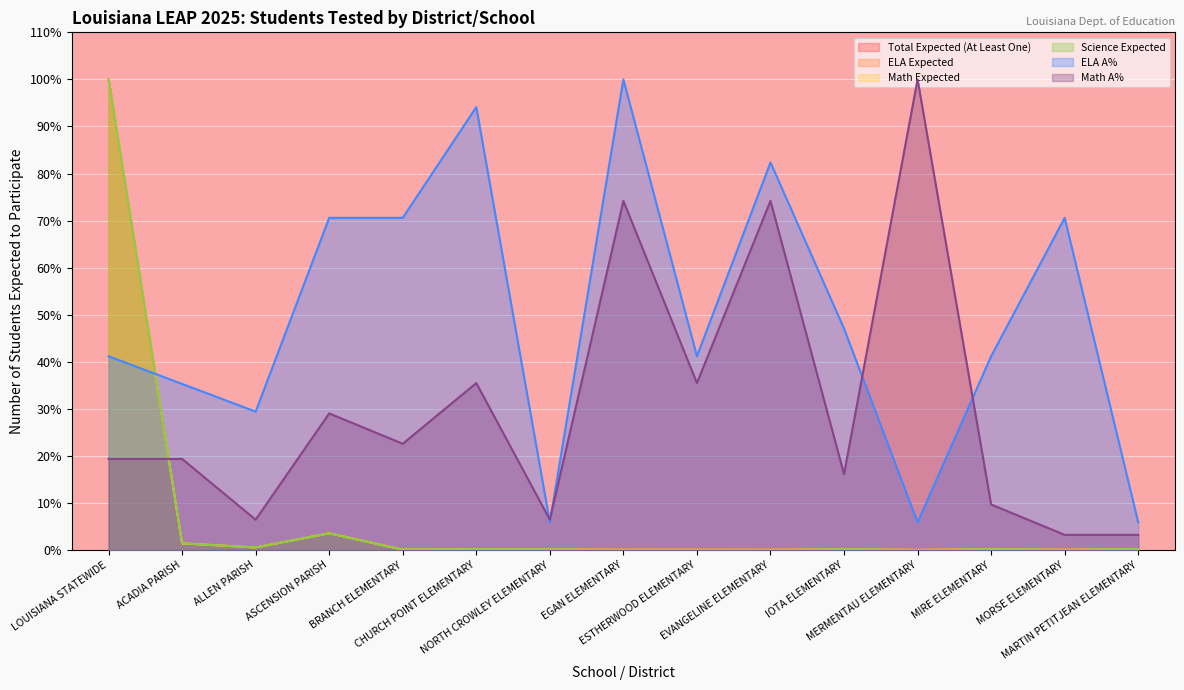

How many lines are shown in the chart?

6